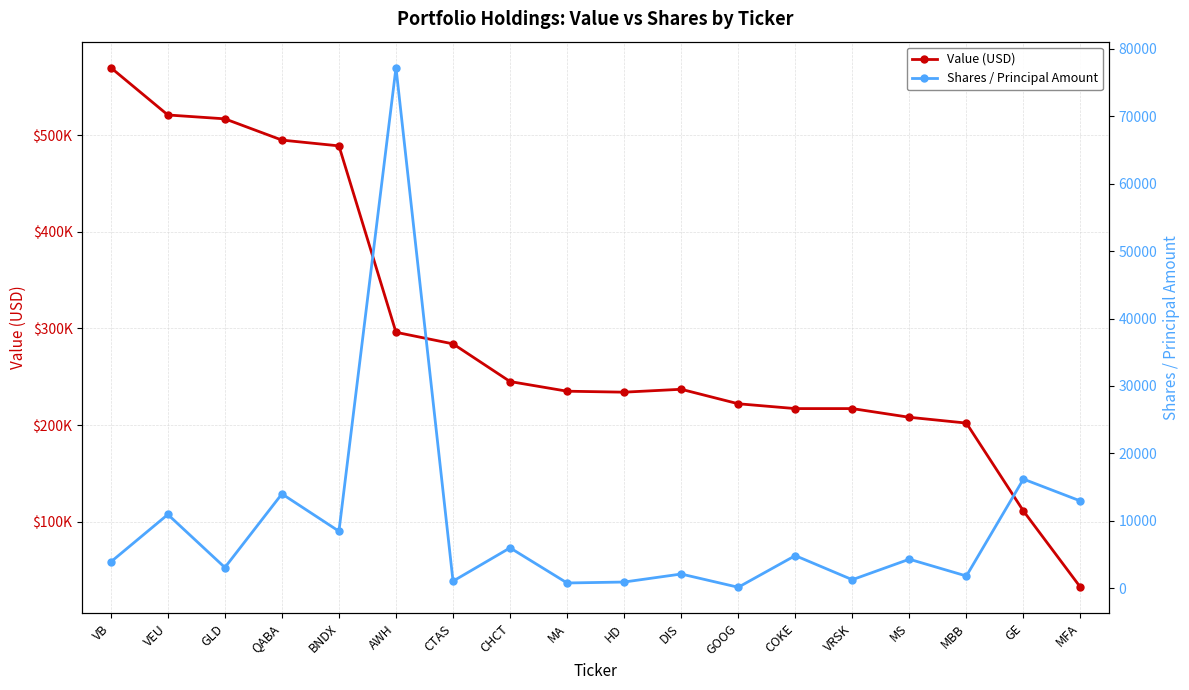

What is the difference between the maximum and minimum values in the Shares / Principal Amount series?

77036